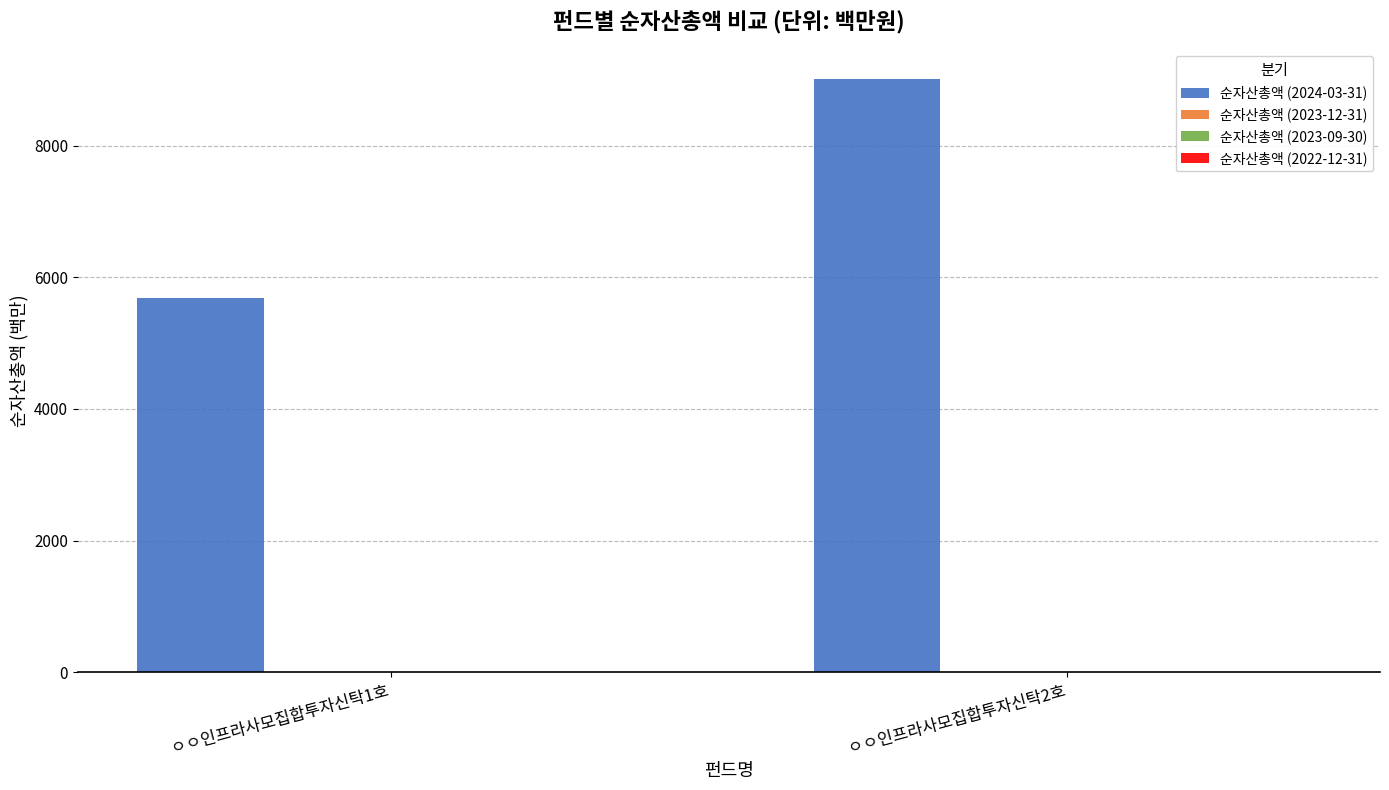

What is the sum of all values?

14690